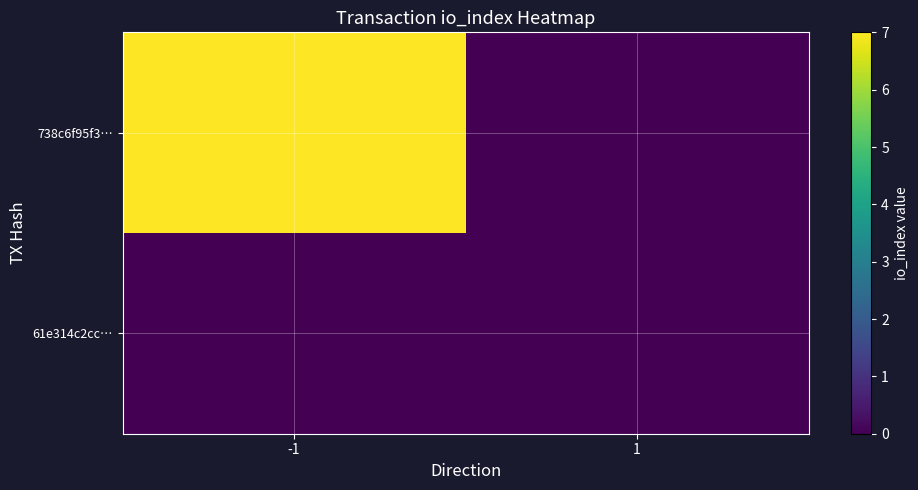

Between 1 and -1, which is larger?

-1